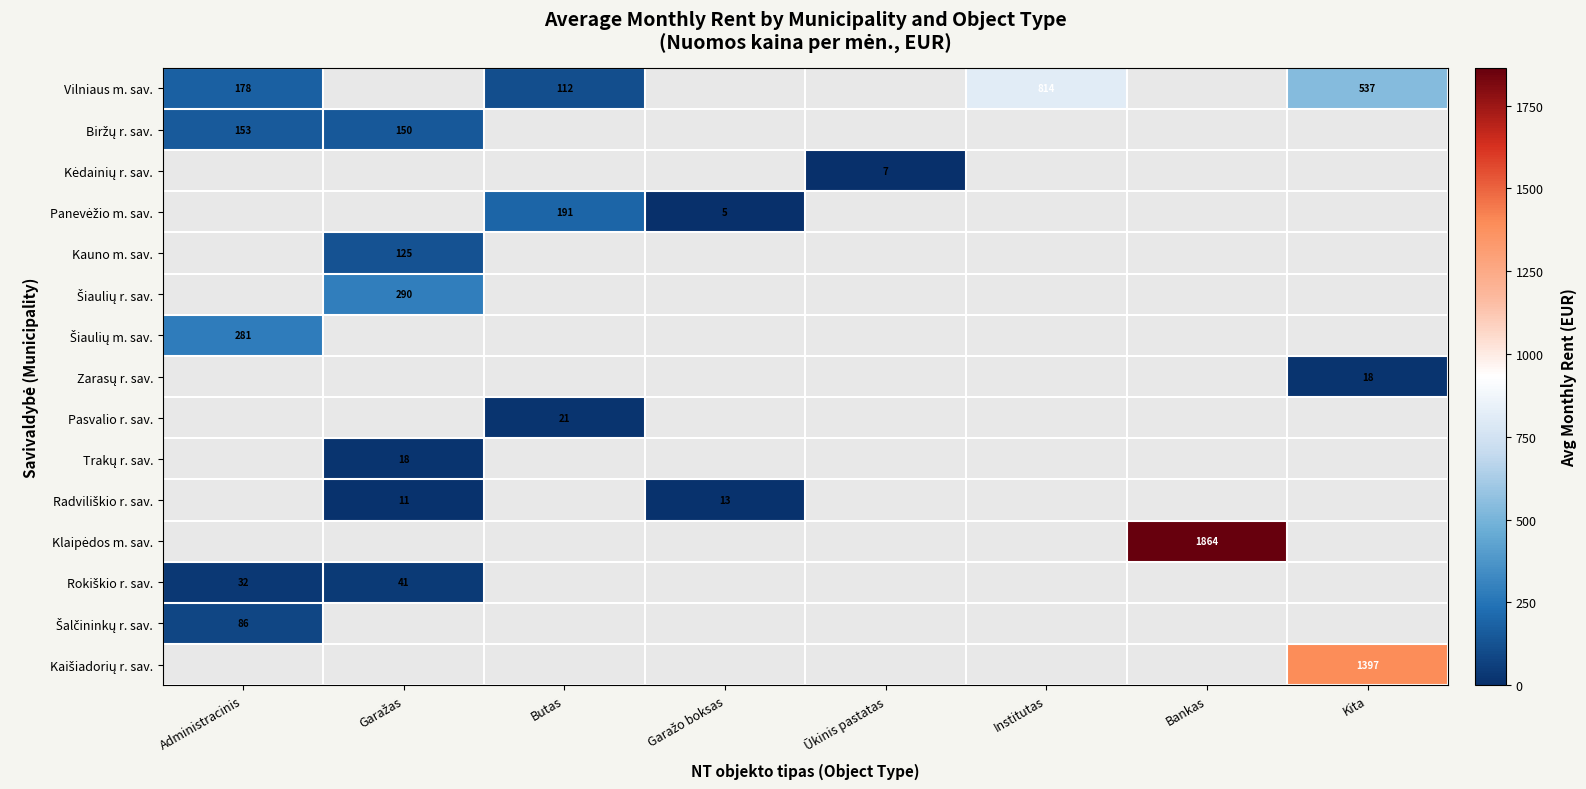

Count the number of categories in the chart.

8